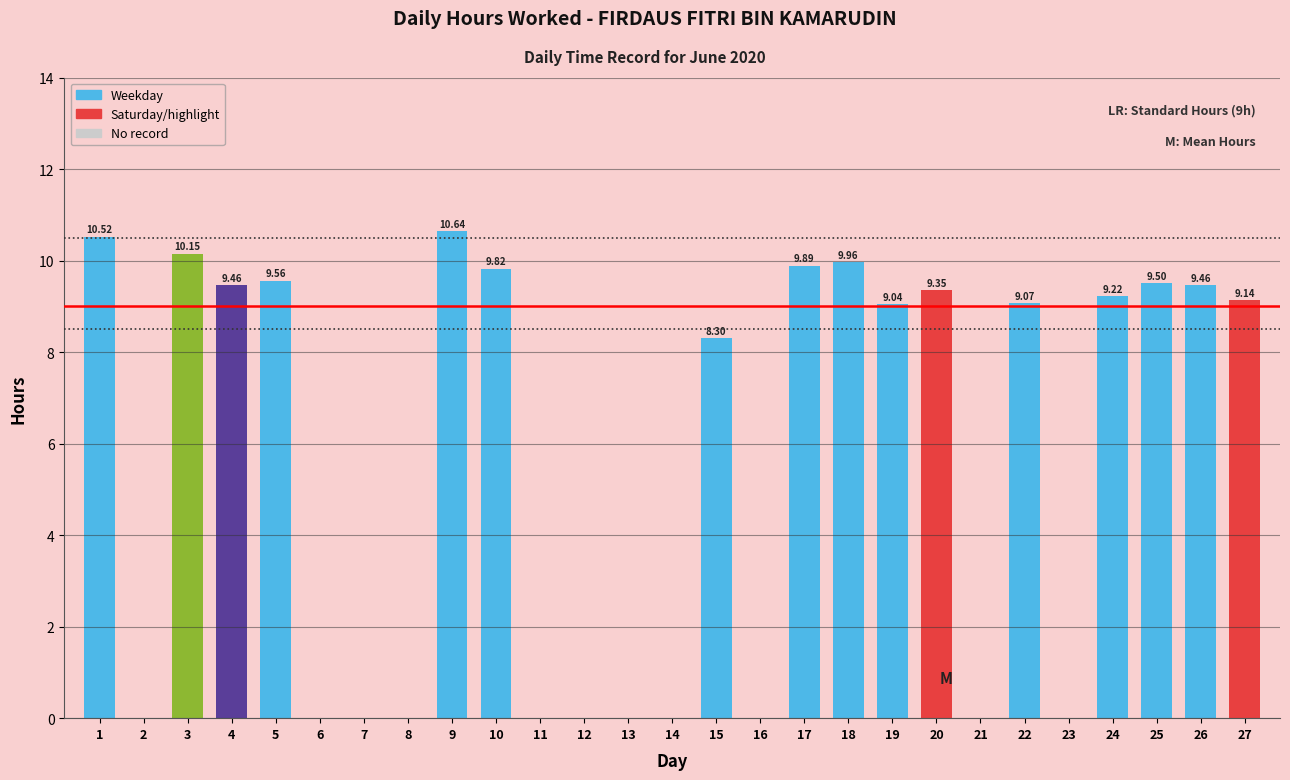

Between 13 and 4, which is larger?

4